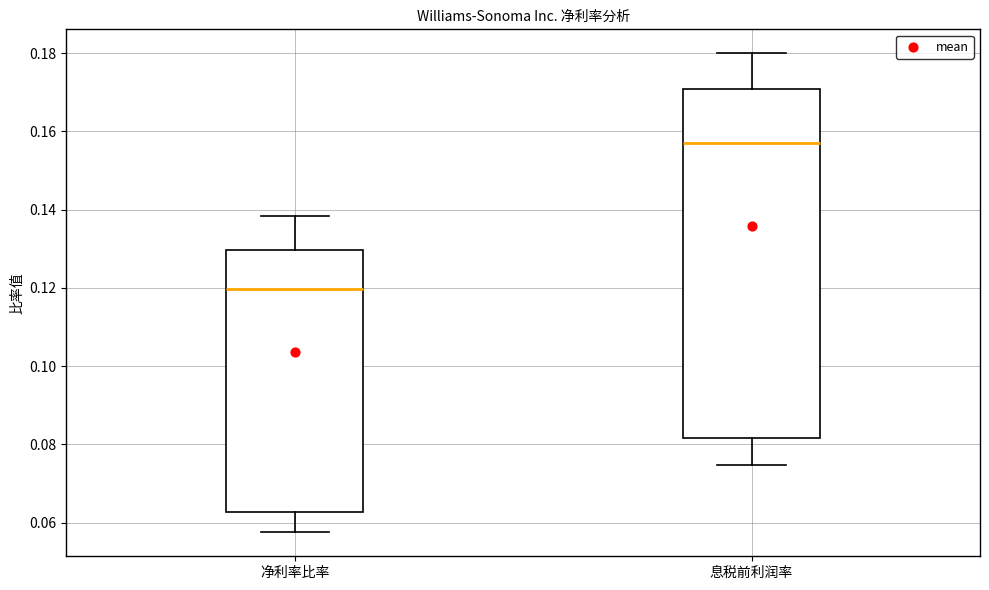

Reading left to right, transcribe this box plot: for each box, give where its median line is, the range the box spans, and where its two whiskers end, as read against the y-axis. The values are not printed on the chart, so give them approximately, as read against the axis.

净利率比率: median 0.120, box 0.062 to 0.130, whiskers 0.058 to 0.138
息税前利润率: median 0.158, box 0.082 to 0.170, whiskers 0.074 to 0.180